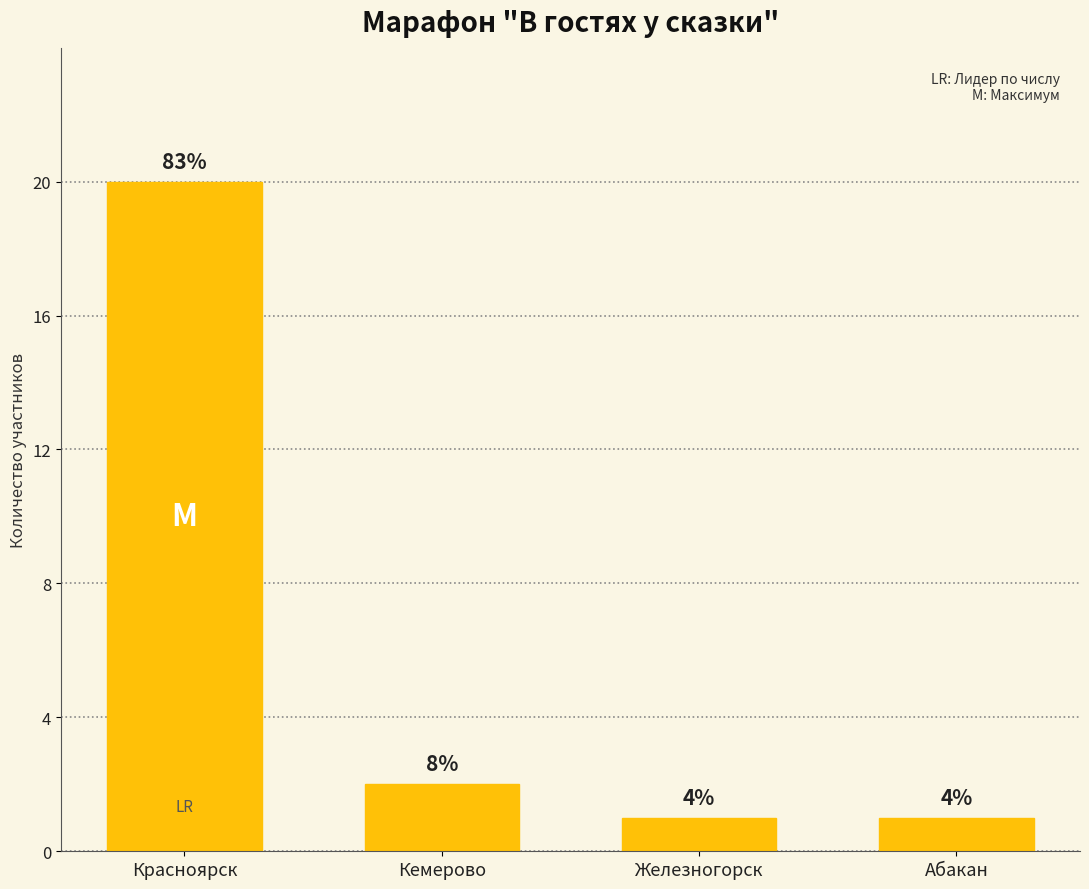

How many bars are there in total?

4